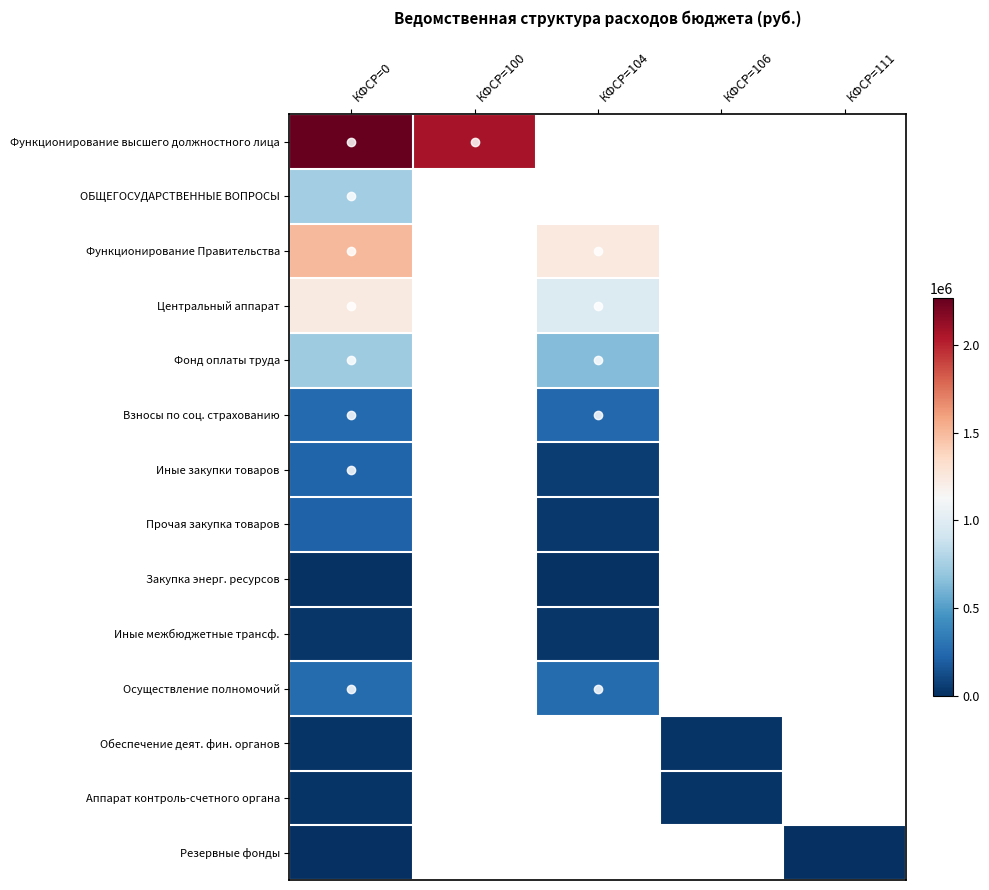

At which category is the sum across all series the highest?

КФСР=0